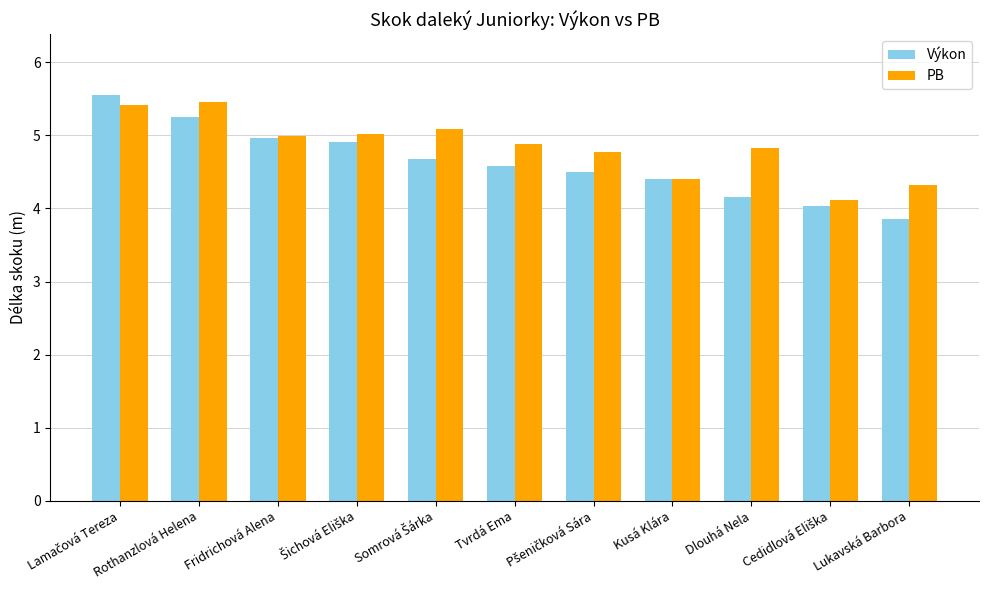

What is the value of the PB bar at the 7th from the left?

4.8